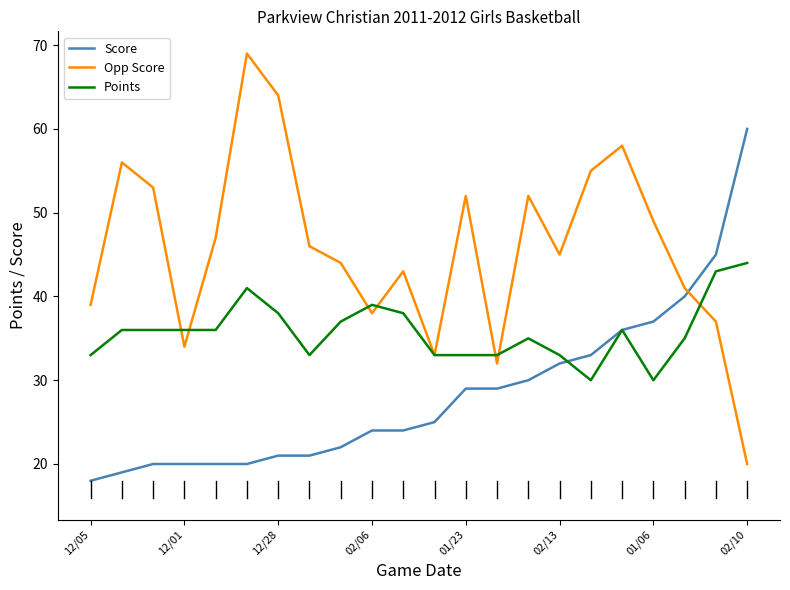

Which series has the largest total across all categories?

Opp Score